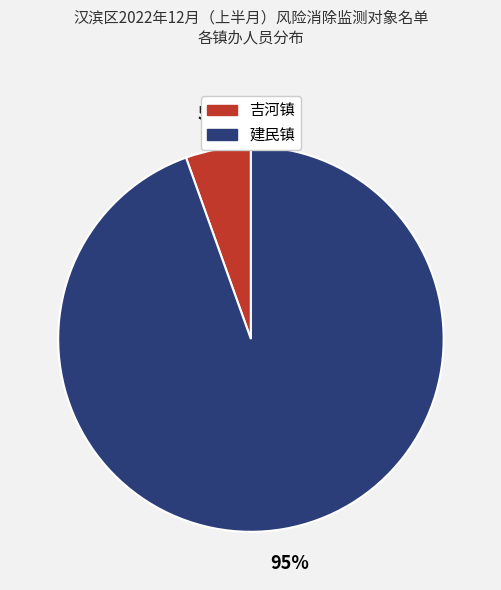

Count the number of slices in the pie.

2